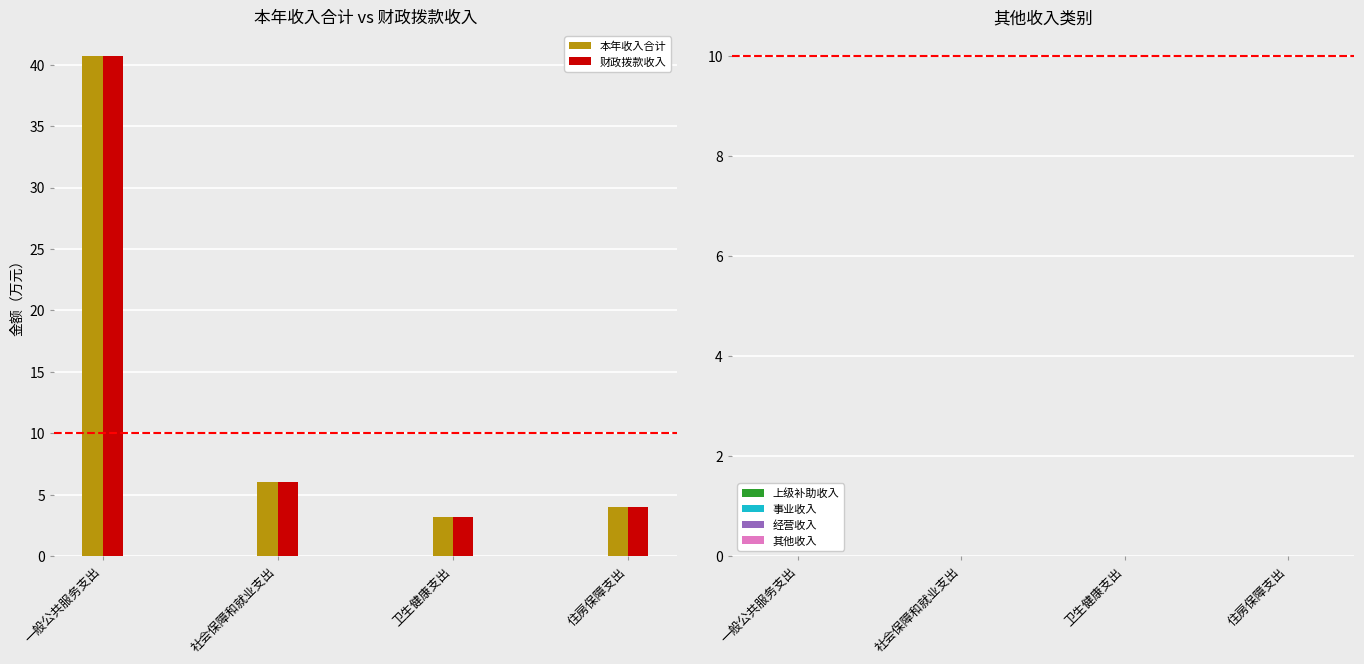

Which series has the widest spread of values?

本年收入合计